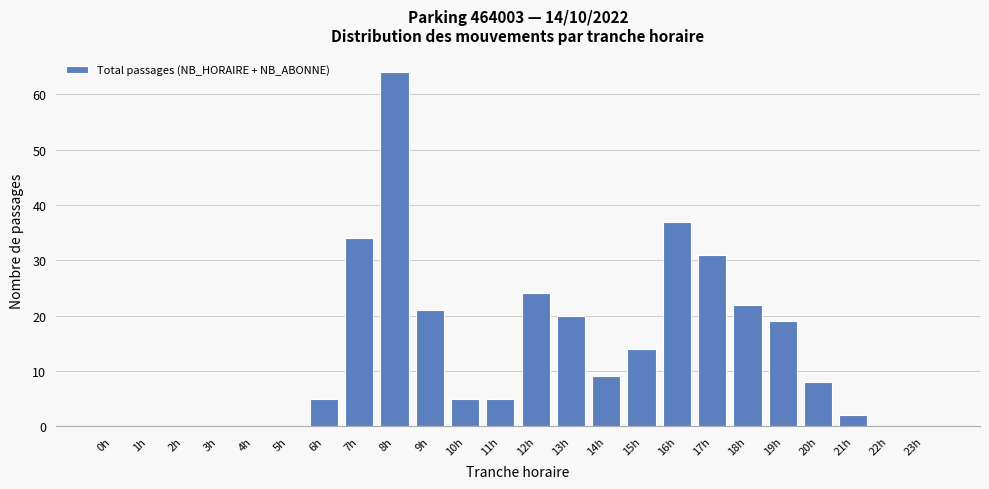

Reading left to right, transcribe all the data shown in this chart.

0h=0	1h=0	2h=0	3h=0	4h=0	5h=0	6h=5	7h=34	8h=64	9h=21	10h=5	11h=5	12h=24	13h=20	14h=9	15h=14	16h=37	17h=31	18h=22	19h=19	20h=8	21h=2	22h=0	23h=0